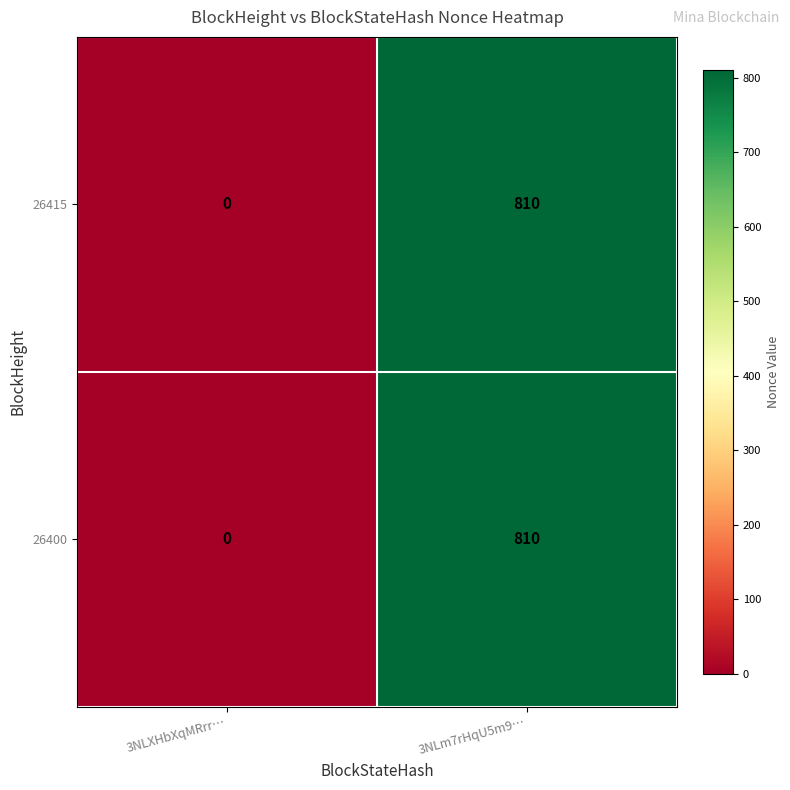

Reading right to left, transcribe all the data shown in this chart.

26415: 3NLm7rHqU5m9…=810	3NLXHbXqMRrr…=0
26400: 3NLm7rHqU5m9…=810	3NLXHbXqMRrr…=0